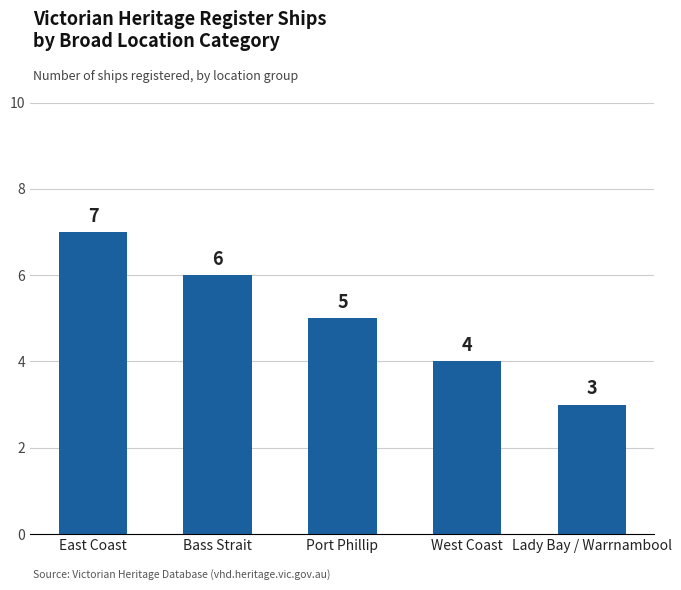

What is the difference between the values at West Coast and Lady Bay / Warrnambool?

1